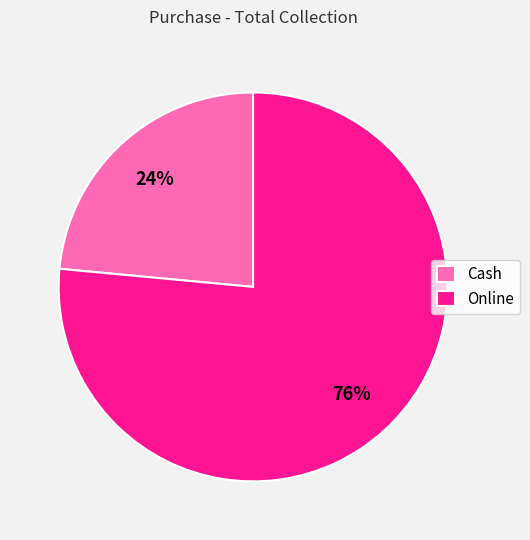

Does Cash represent more than half of the total?

No